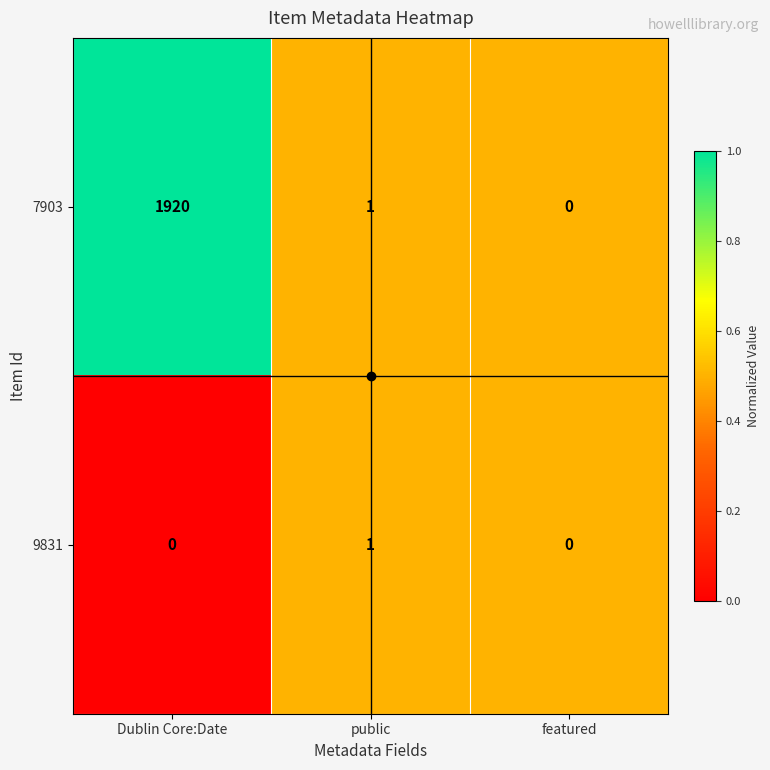

List the series in order of their overall mean, highest first.

7903, 9831